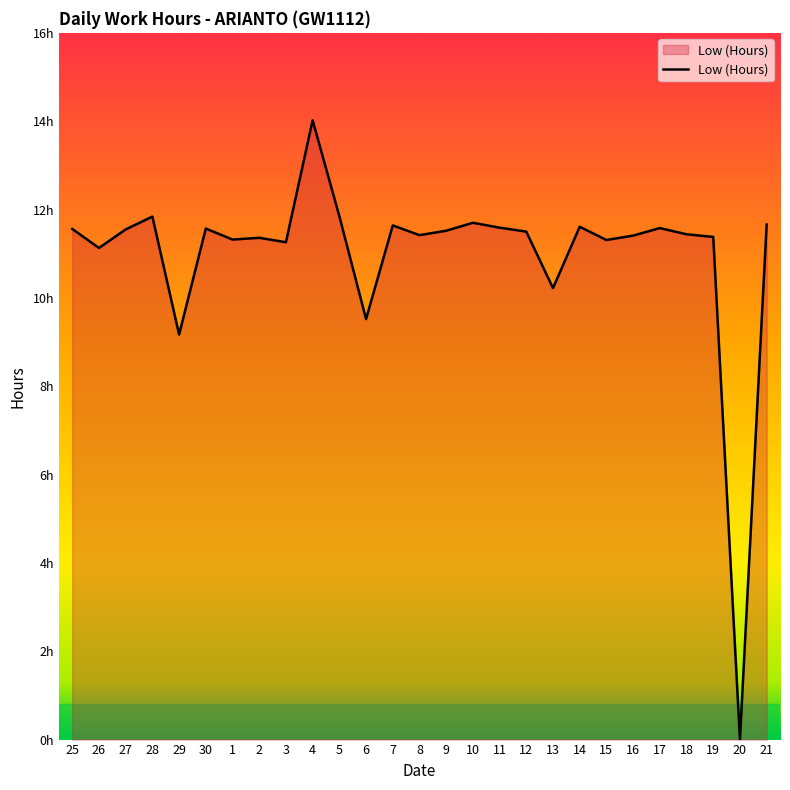

What is the value of the 17th point from the left?

11.6